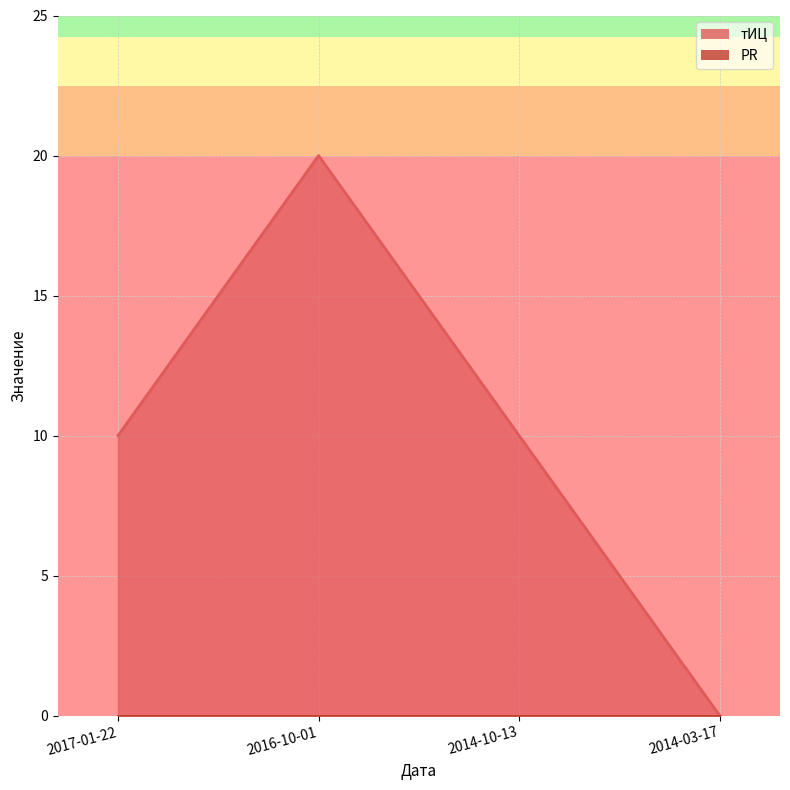

What is the approximate value at 2016-10-01, to the nearest 10?

20